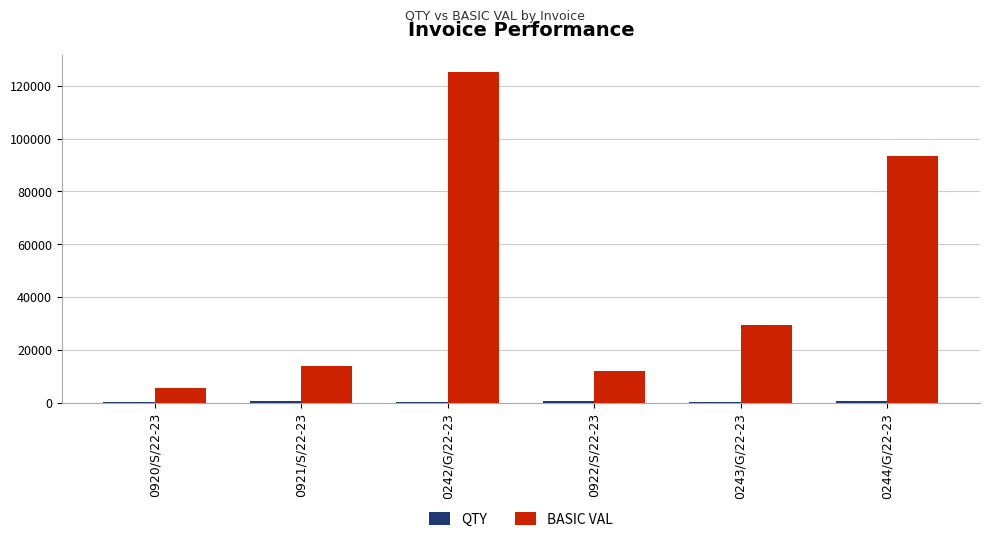

The value of BASIC VAL at 0922/S/22-23 is 12147.5. True or false?

True